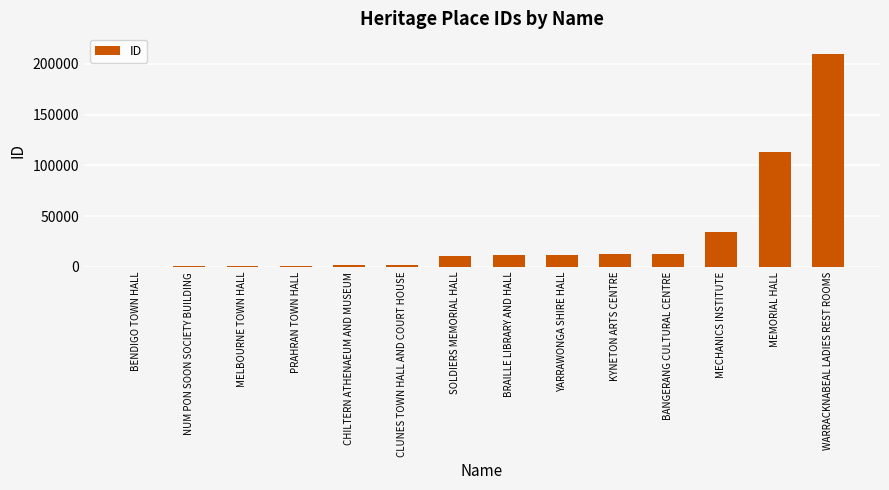

Between PRAHRAN TOWN HALL and YARRAWONGA SHIRE HALL, which is larger?

YARRAWONGA SHIRE HALL